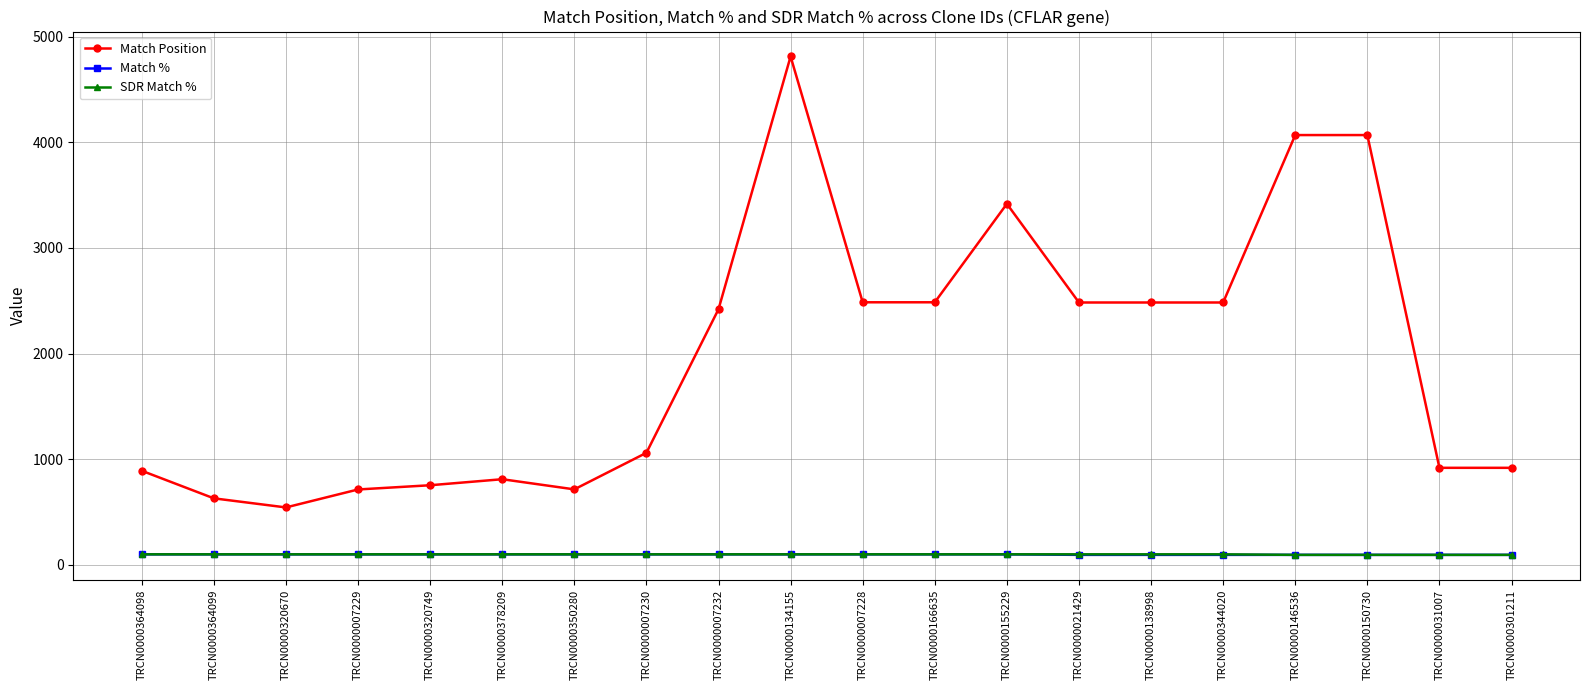

What position from the left is TRCN0000166635?

12